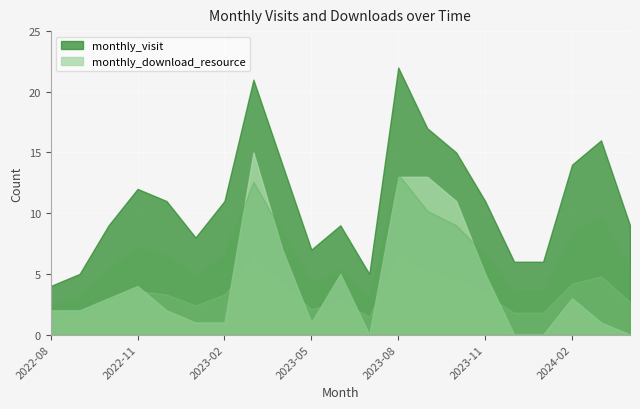

Which series has the largest range (max minus min)?

monthly_visit